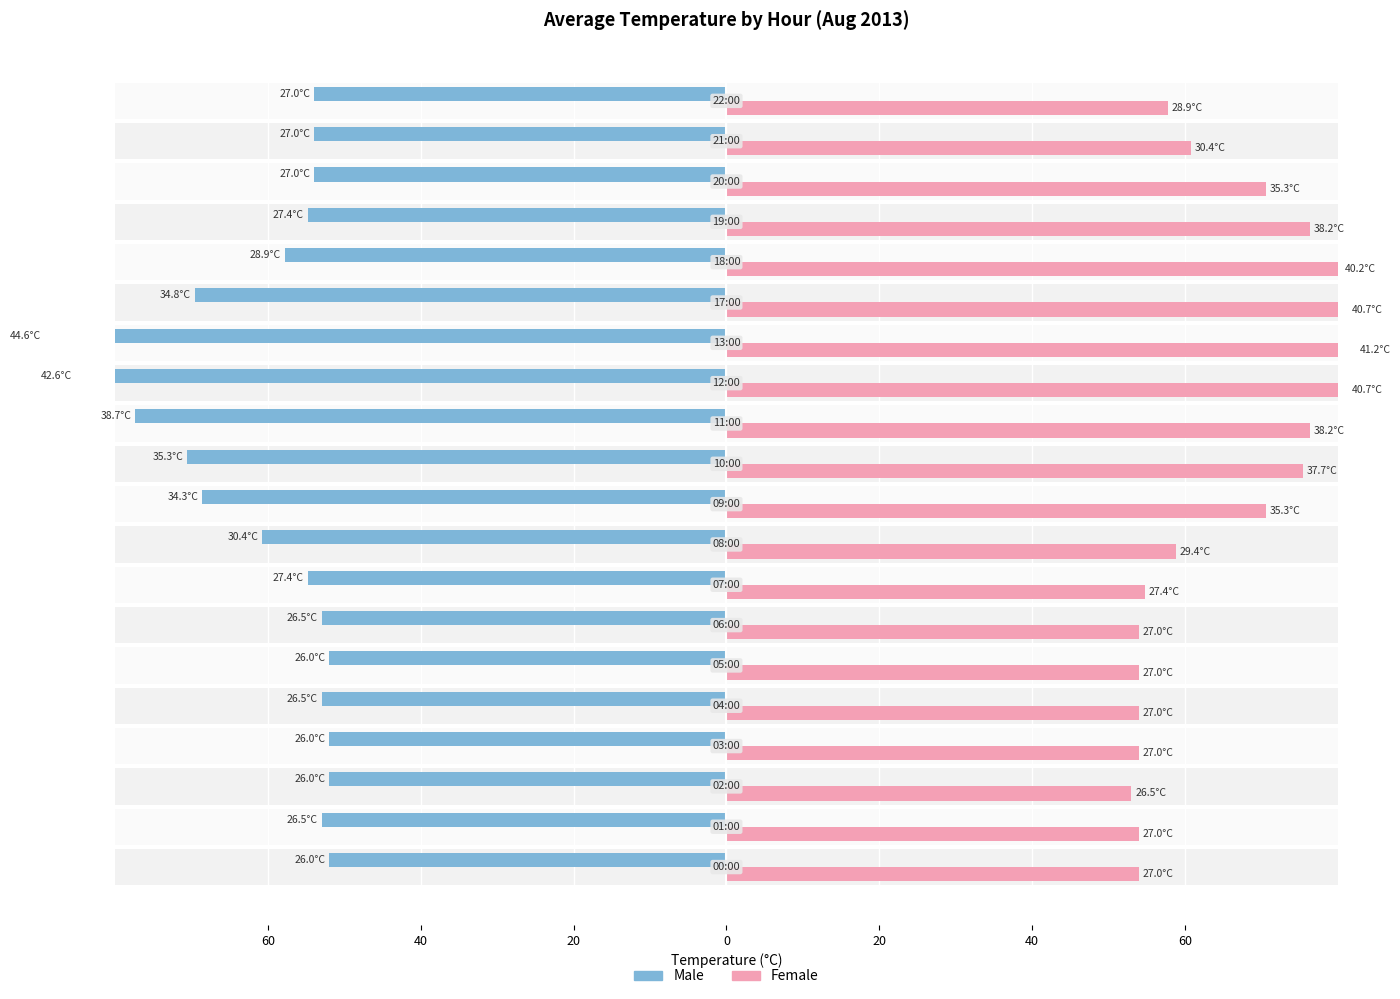

What is the difference between the maximum and minimum values in the Male series?

37.2